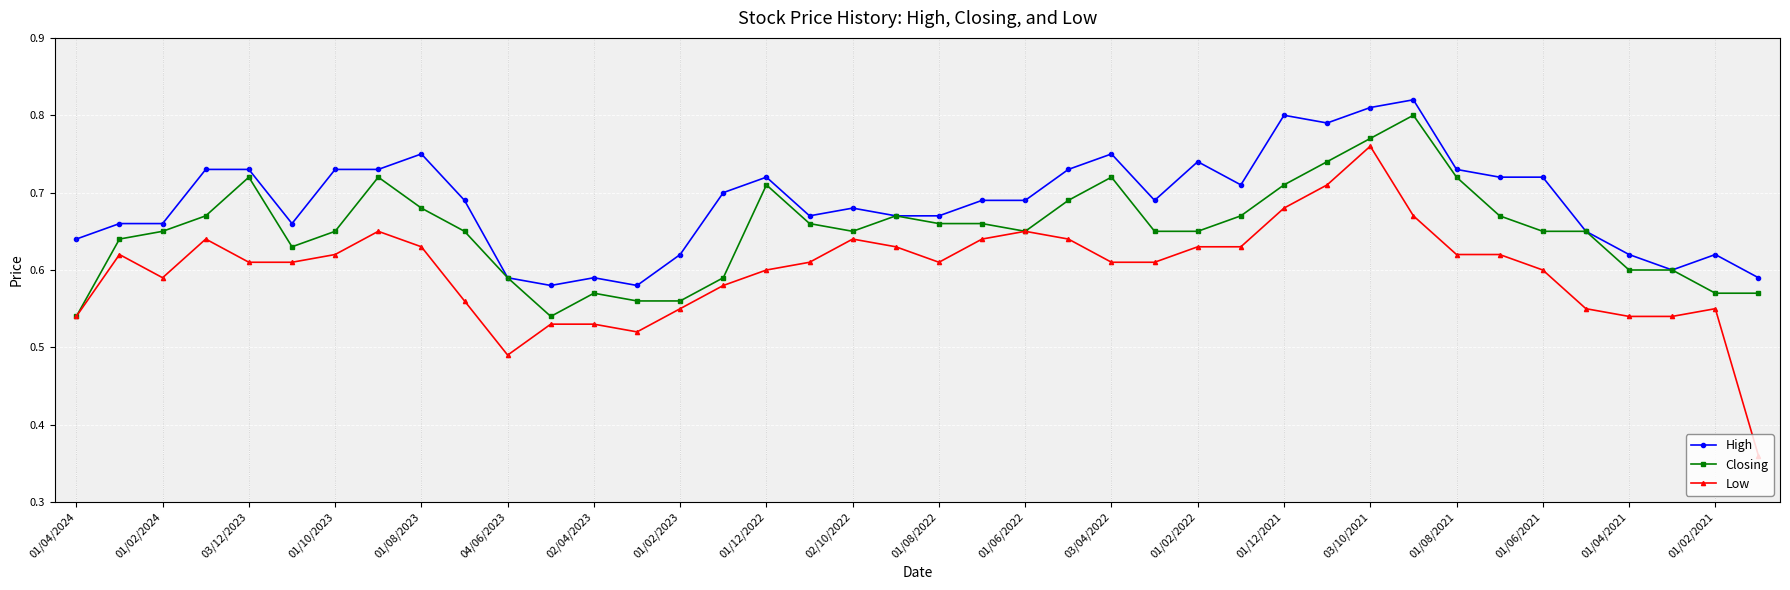

At how many categories does at least one series exceed 0?

40